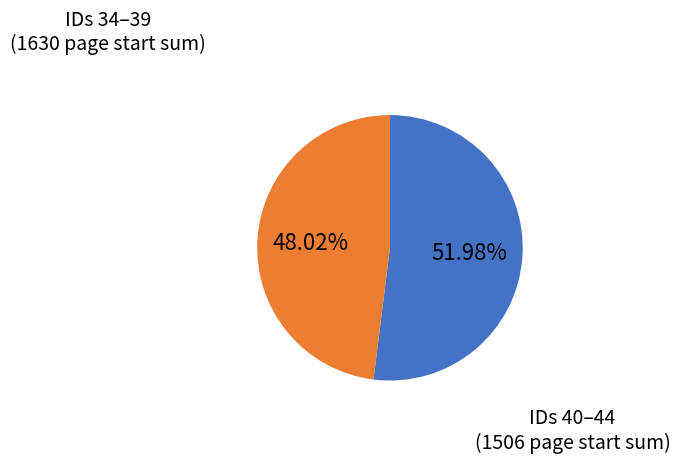

Is there any slice that represents more than half of the pie?

Yes